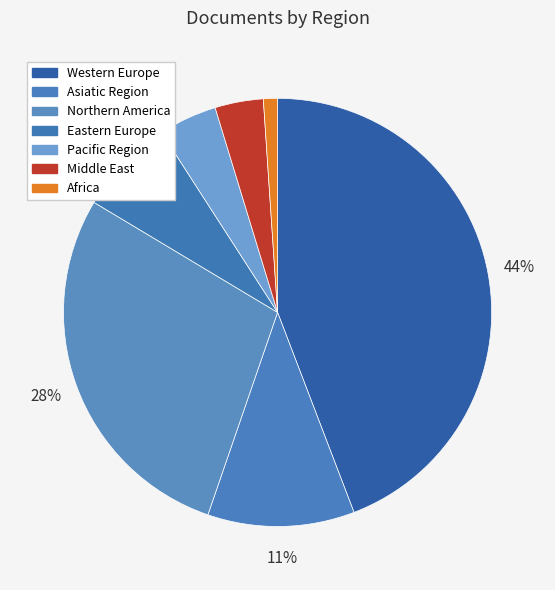

How many slices are in this pie chart?

7